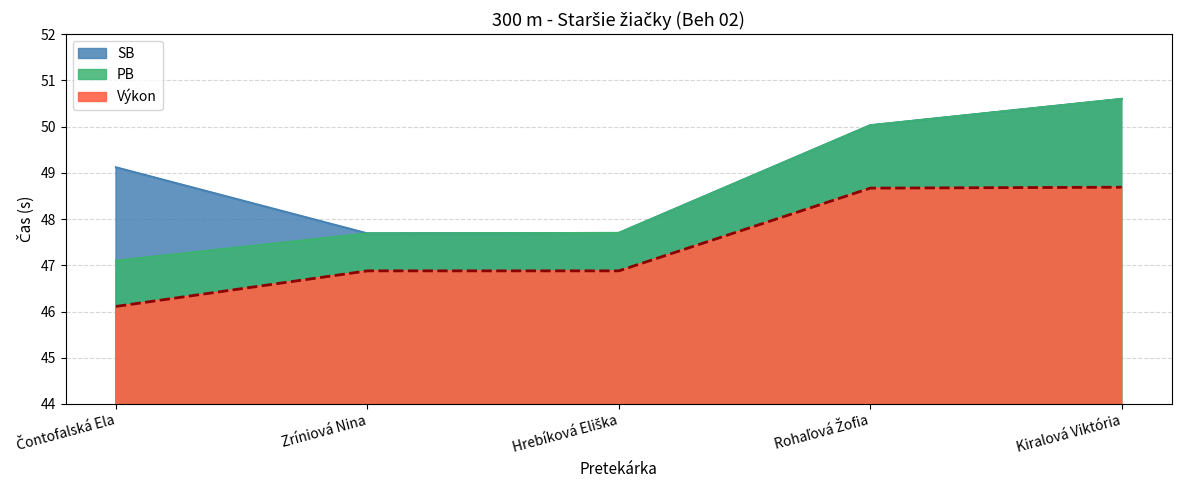

True or false: SB and Výkon cross at least once.

False